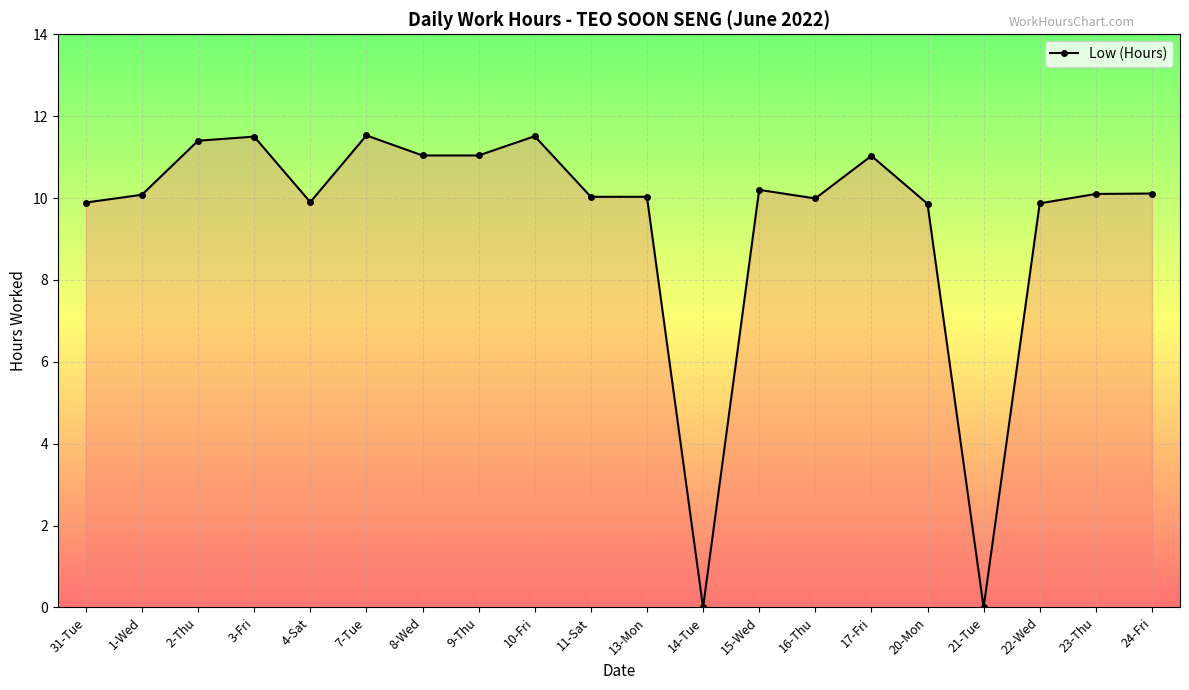

What is the value of the 9th point from the left?

11.5